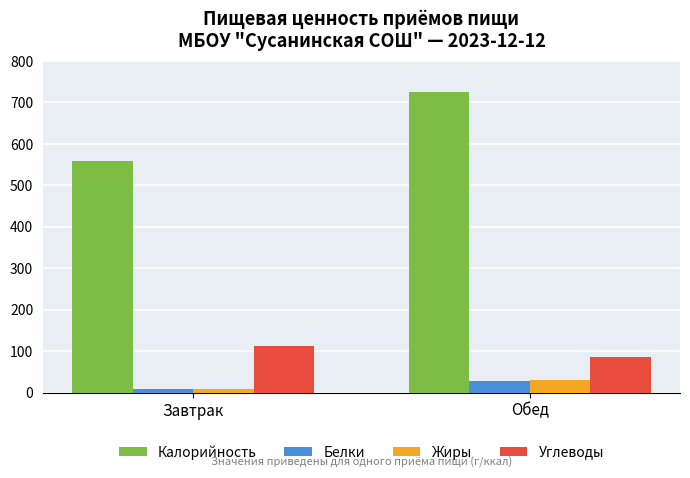

The value of Углеводы at Завтрак is 112.1. True or false?

True